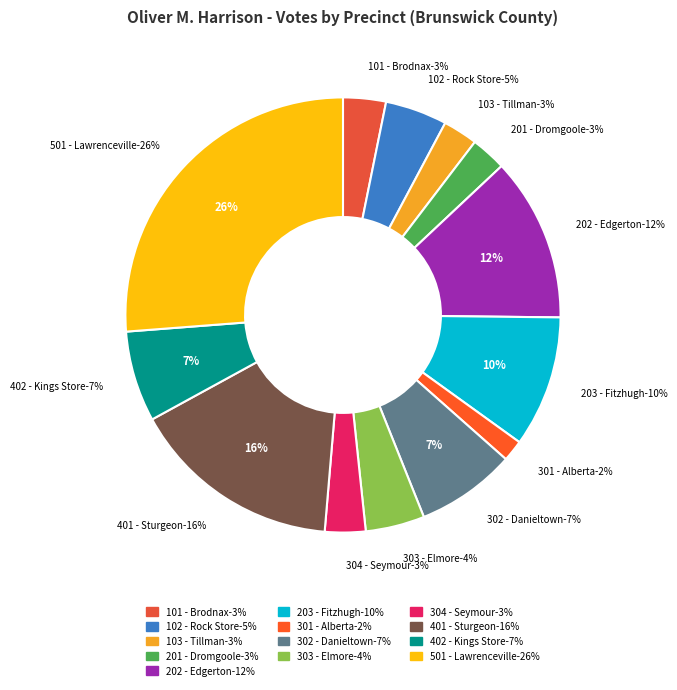

Which category has the smallest portion of the pie?

301 - Alberta